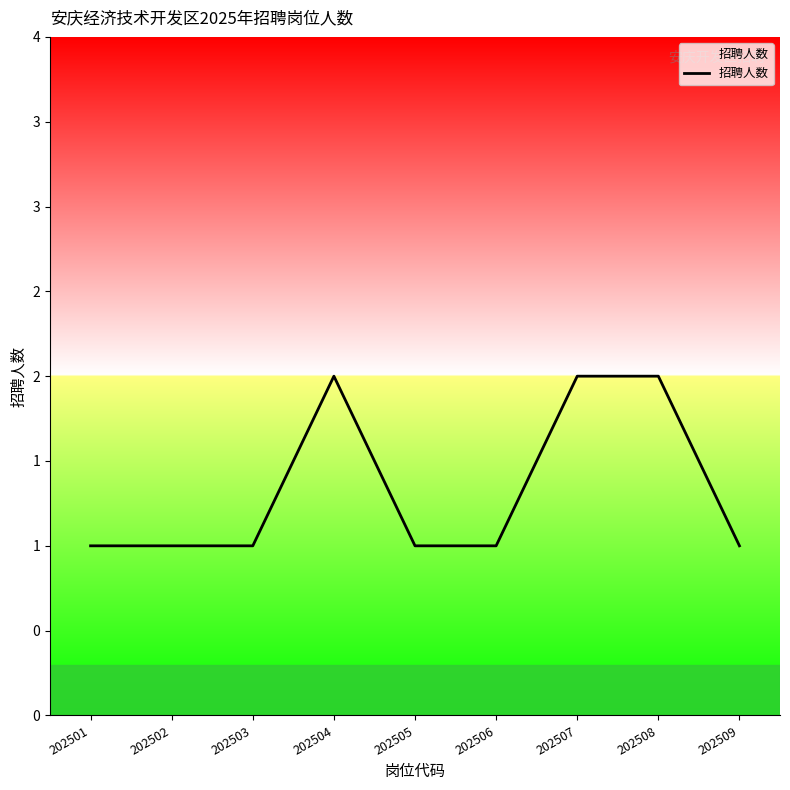

Between 202504 and 202503, which is larger?

202504